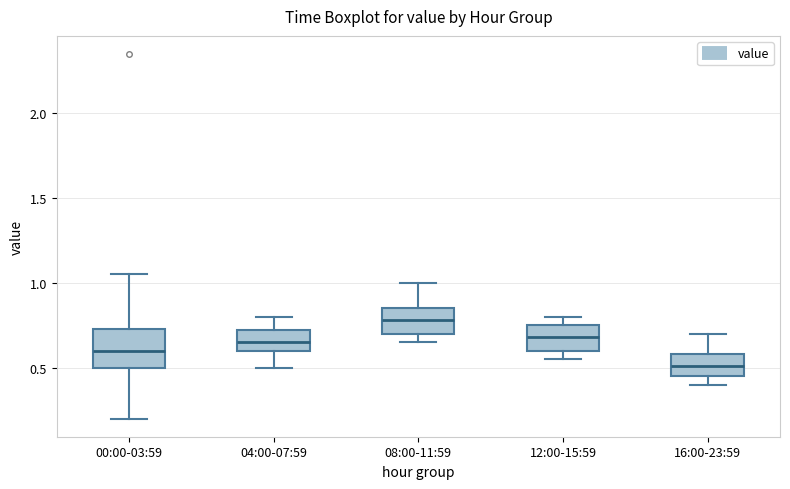

Where does the median line of the box for 08:00-11:59 sit on the y-axis? The values are not printed on the chart, so give them approximately, as read against the axis.

0.80